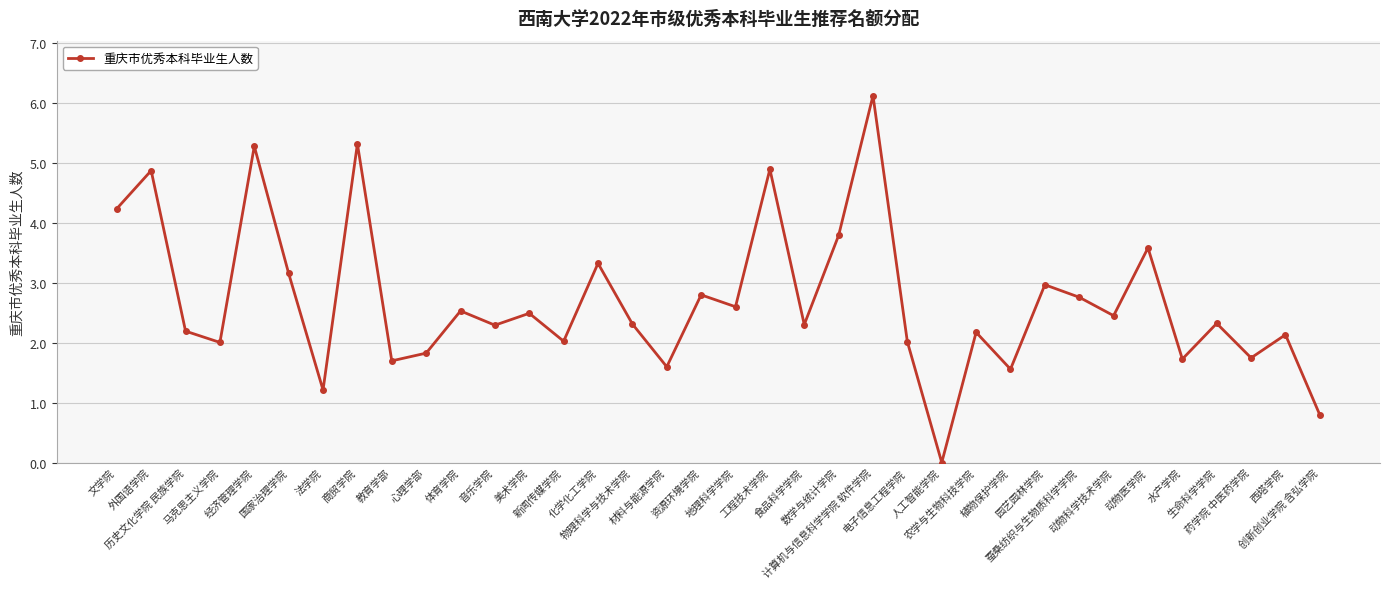

Where does the data first go above 2?

文学院